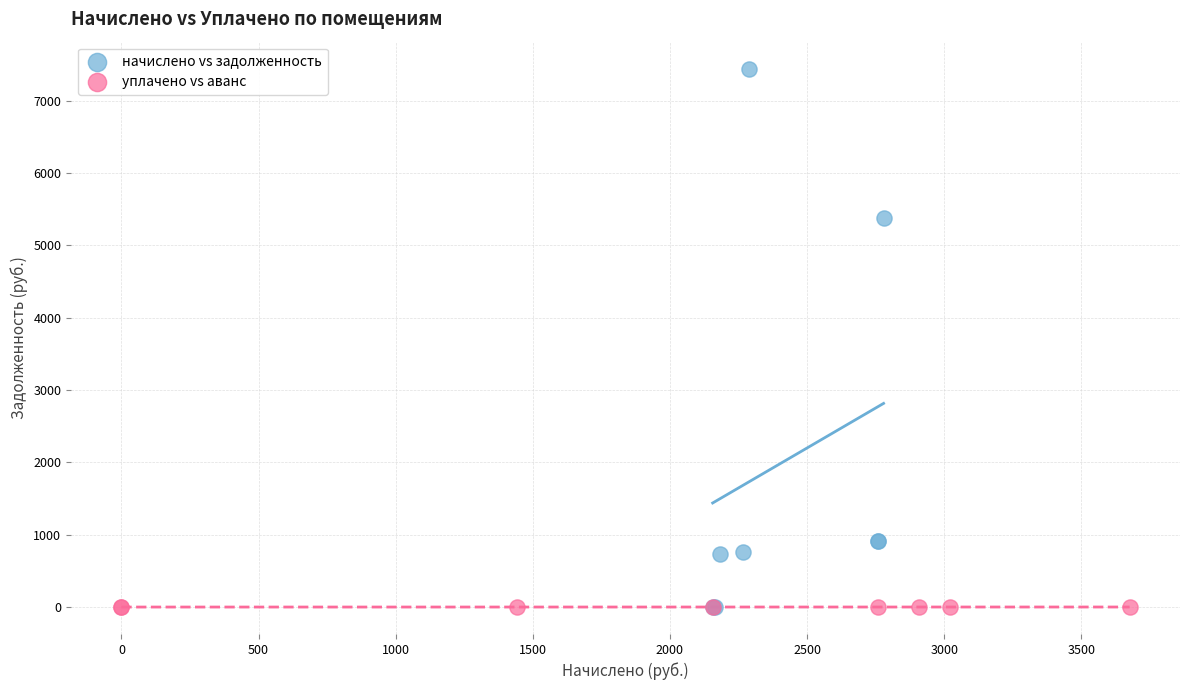

Which series has the largest Y range (max minus min)?

начислено vs задолженность